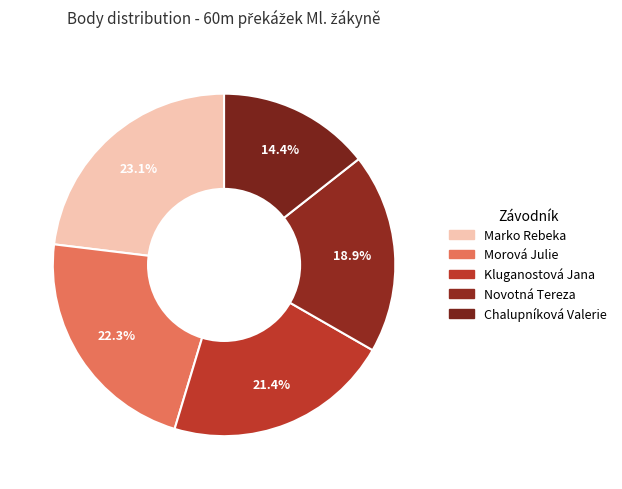

Is there any slice that represents more than half of the pie?

No